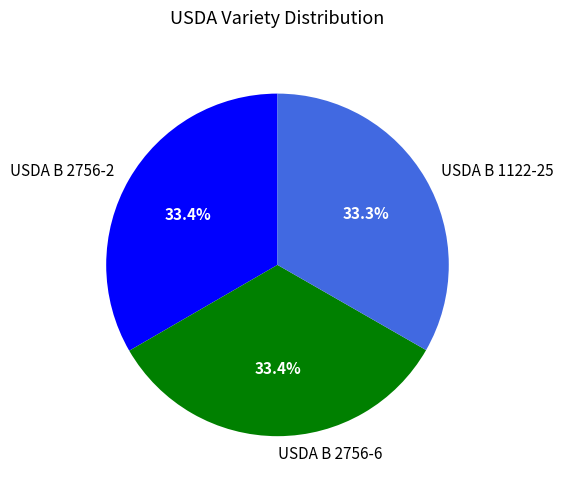

Is there any slice that represents more than half of the pie?

No